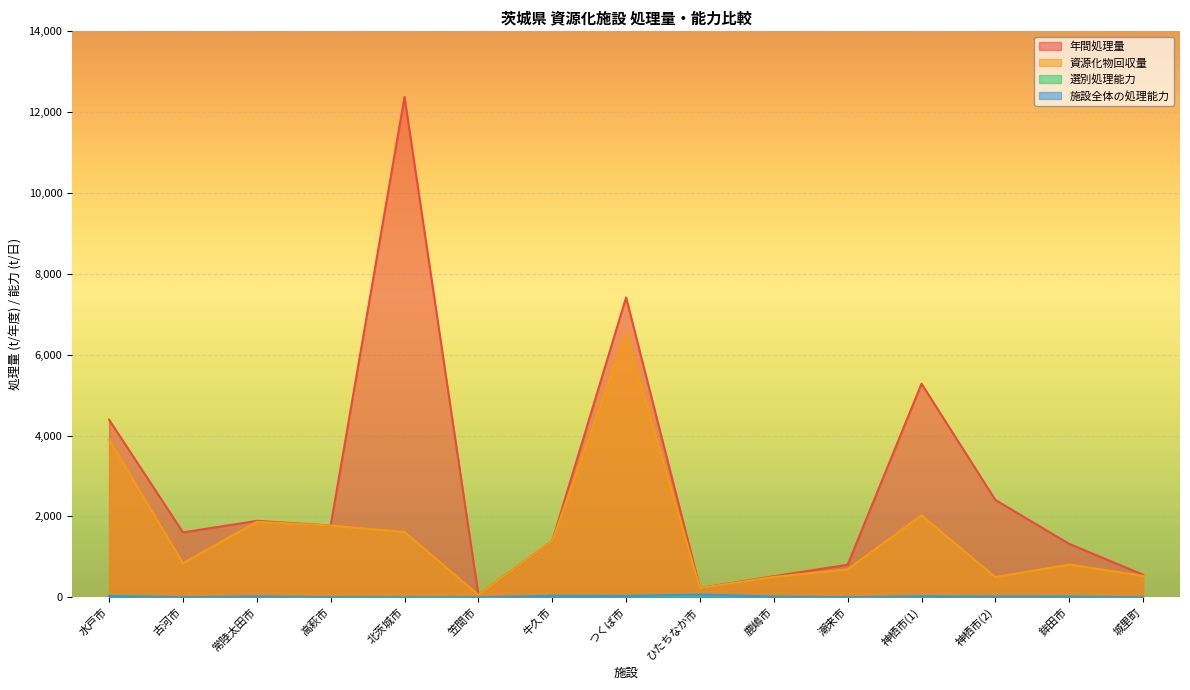

Reading left to right, transcribe all the data shown in this chart.

年間処理量: 水戸市=4393.0	古河市=1605.0	常陸太田市=1890.0	高萩市=1775.0	北茨城市=12376.0	笠間市=58.0	牛久市=1394.0	つくば市=7417.0	ひたちなか市=229.0	鹿嶋市=521.0	潮来市=805.0	神栖市(1)=5283.0	神栖市(2)=2408.0	鉾田市=1321.0	城里町=559.0
資源化物回収量: 水戸市=3900.0	古河市=843.0	常陸太田市=1867.0	高萩市=1775.0	北茨城市=1616.0	笠間市=58.0	牛久市=1394.0	つくば市=6517.0	ひたちなか市=229.0	鹿嶋市=504.0	潮来市=691.0	神栖市(1)=2028.0	神栖市(2)=499.0	鉾田市=810.0	城里町=531.0
施設全体の処理能力: 水戸市=31.0	古河市=3.0	常陸太田市=21.0	高萩市=3.3	北茨城市=0.0	笠間市=2.0	牛久市=37.0	つくば市=34.0	ひたちなか市=70.0	鹿嶋市=18.0	潮来市=3.0	神栖市(1)=26.0	神栖市(2)=20.0	鉾田市=16.0	城里町=2.0
選別処理能力: 水戸市=31.0	古河市=2.0	常陸太田市=5.0	高萩市=3.0	北茨城市=8.0	笠間市=1.0	牛久市=9.0	つくば市=22.0	ひたちなか市=2.0	鹿嶋市=2.0	潮来市=1.0	神栖市(1)=5.0	神栖市(2)=5.5	鉾田市=16.0	城里町=1.9